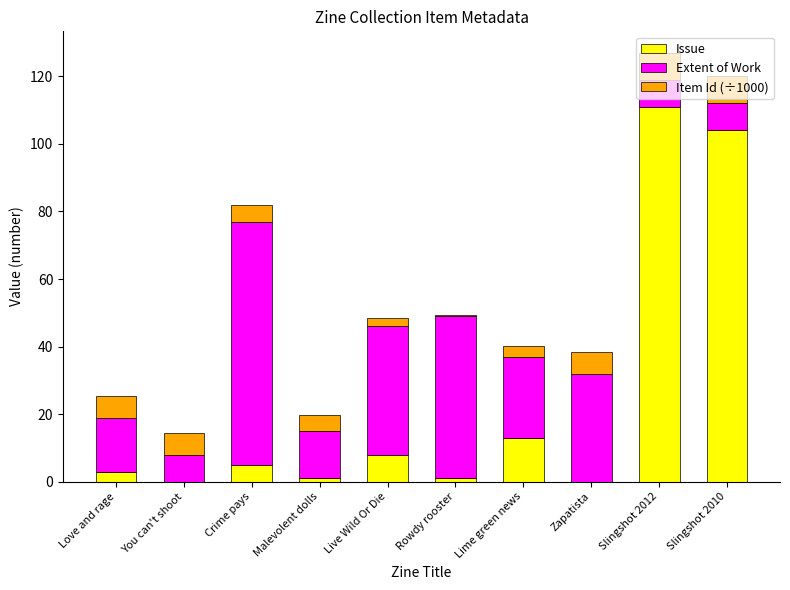

The value of Issue at Crime pays is 5.0. True or false?

True